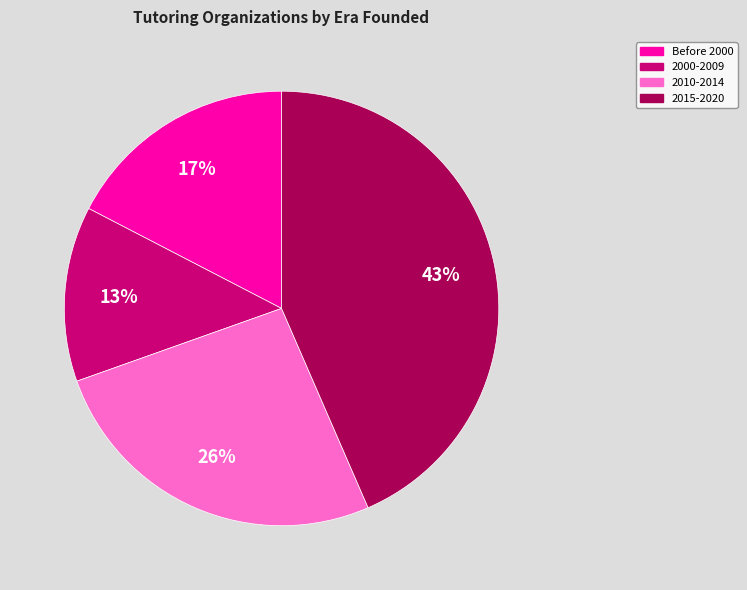

Is there a majority slice in this chart?

No